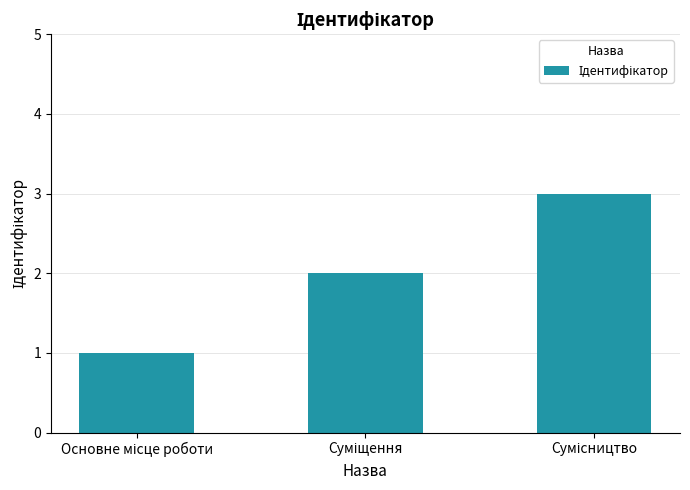

What is the sum of all values?

6